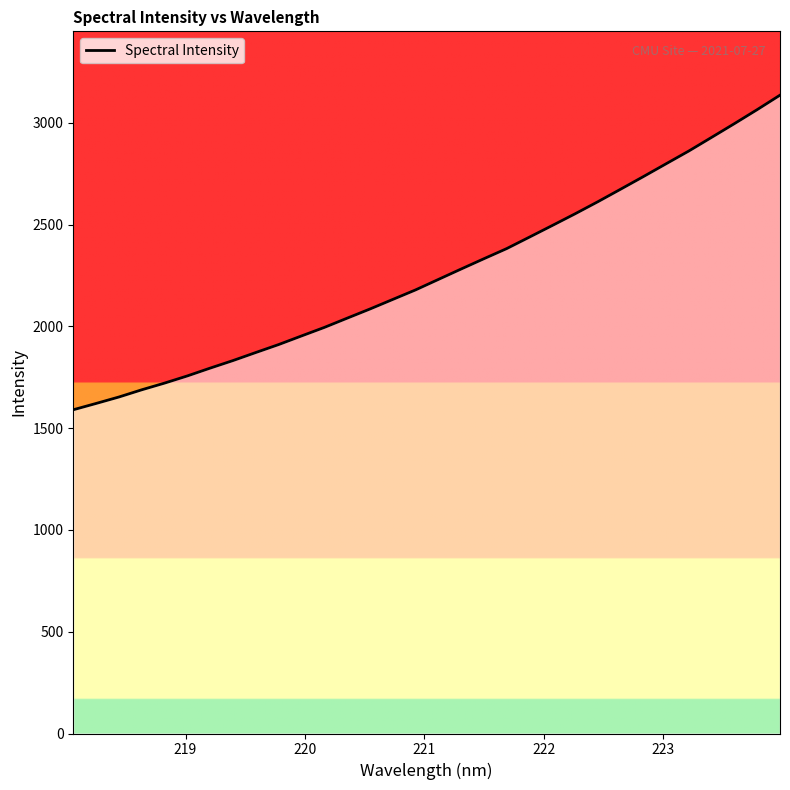

What is the sum of all values?

72343.1